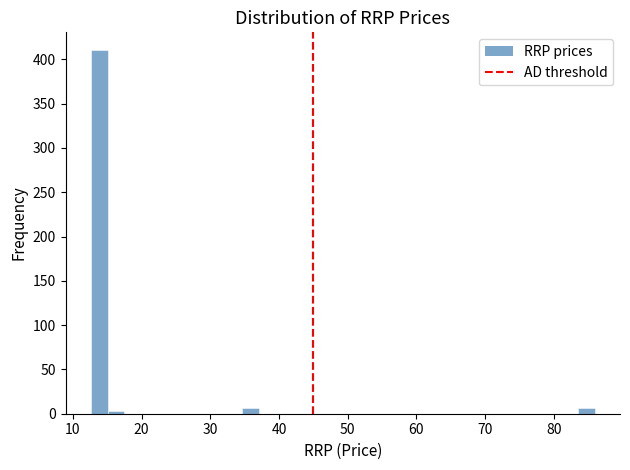

Around what value on the x-axis is the tallest bar? Give the approximate position of its centre, as read against the axis.

14